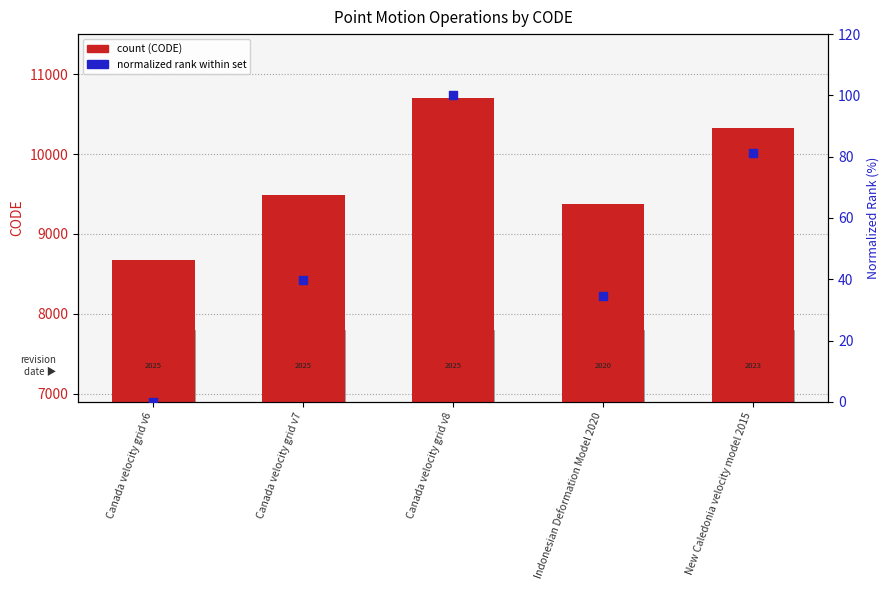

Is the value of CODE (numeric) at Canada velocity grid v6 greater than the value of normalized rank within set at Canada velocity grid v8?

Yes